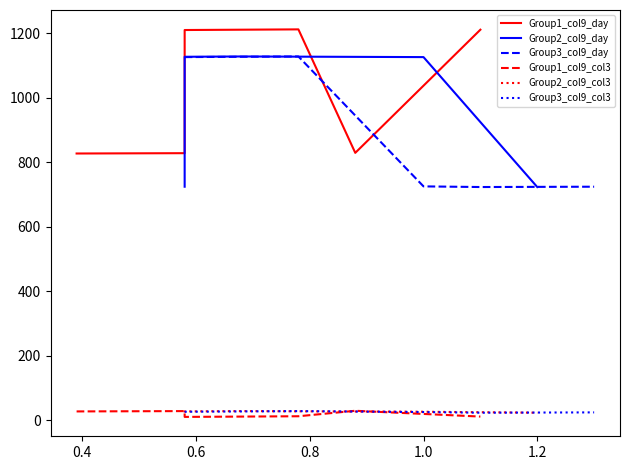

What is the highest value of the Group3_col9_col3 series?

28